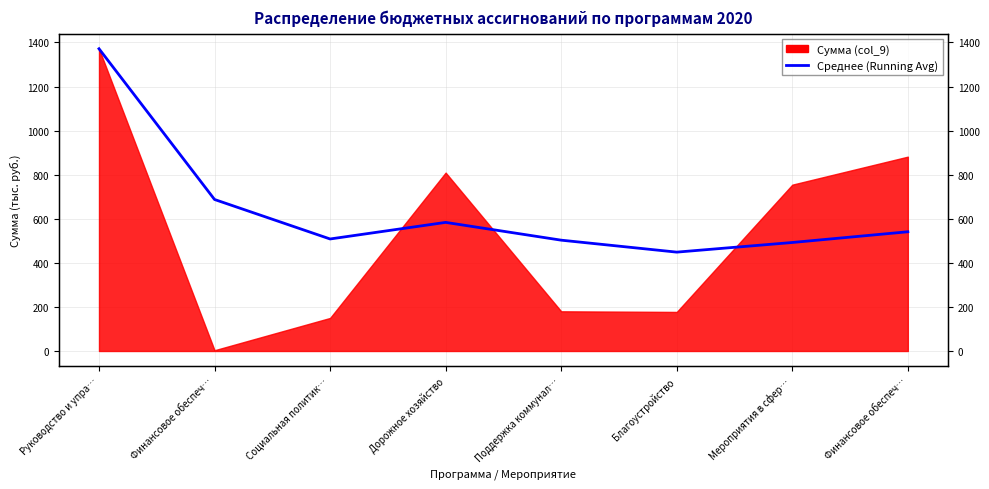

Between Мероприятия в сфер… and Дорожное хозяйство, which is larger?

Дорожное хозяйство